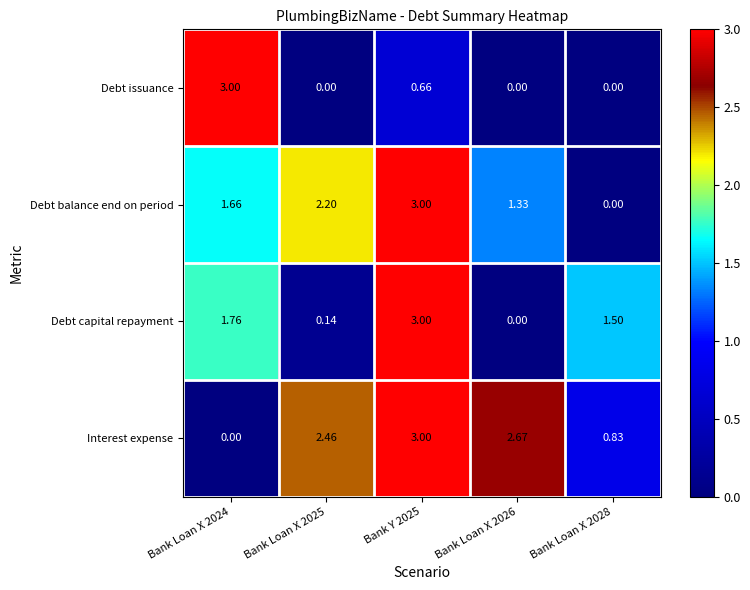

What is the difference between the highest and lowest values at Bank Y 2025?

2.3